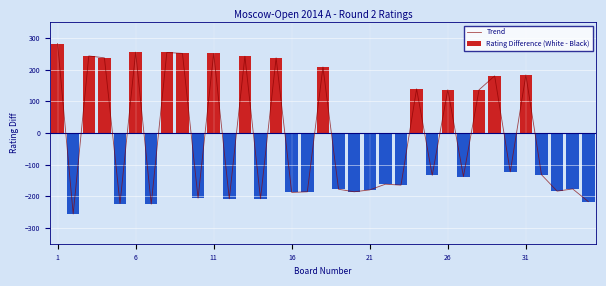

What are all the series names shown in the legend?

Trend, Rating Difference (White - Black)